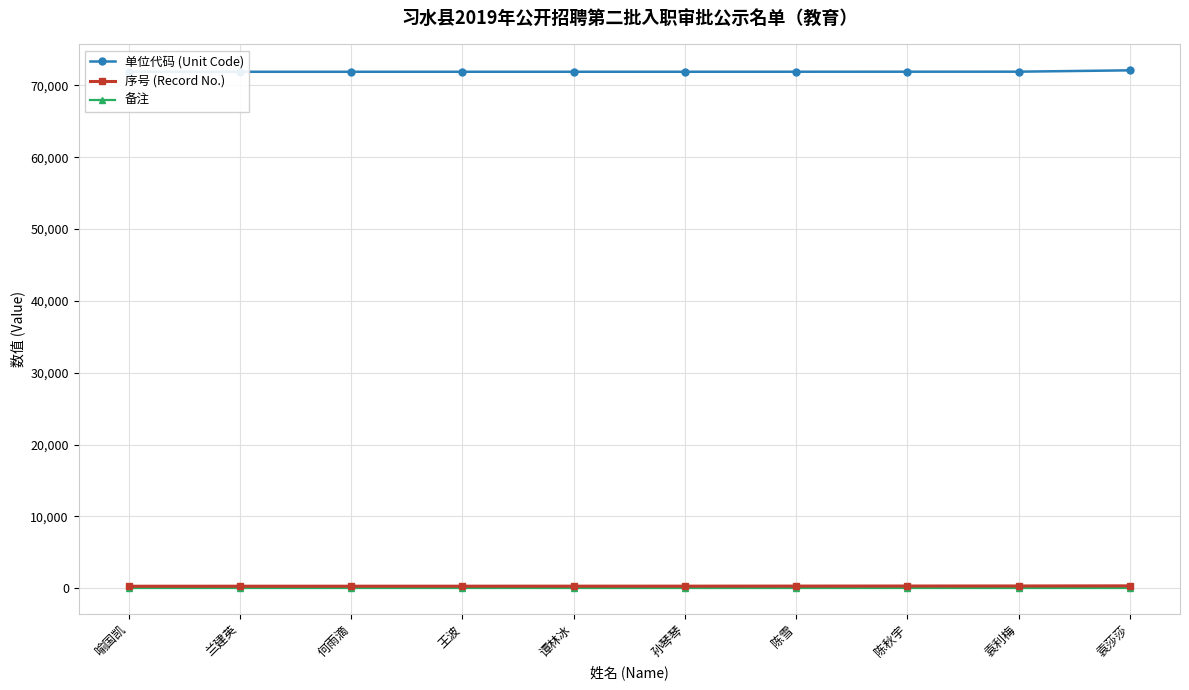

Reading left to right, what are all the values shown in this chart?

单位代码 (Unit Code): 71903	71903	71903	71904	71904	71905	71909	71912	71915	72102
序号 (Record No.): 272	275	278	279	282	284	293	301	308	326
备注: 1	1	1	1	1	1	1	1	1	1